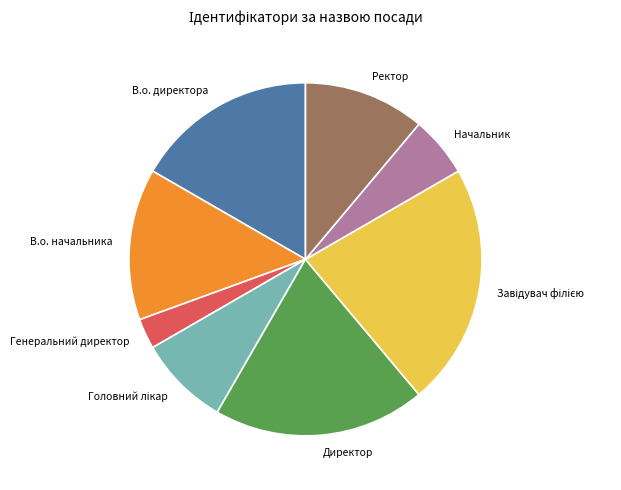

Does В.о. директора represent more than half of the total?

No